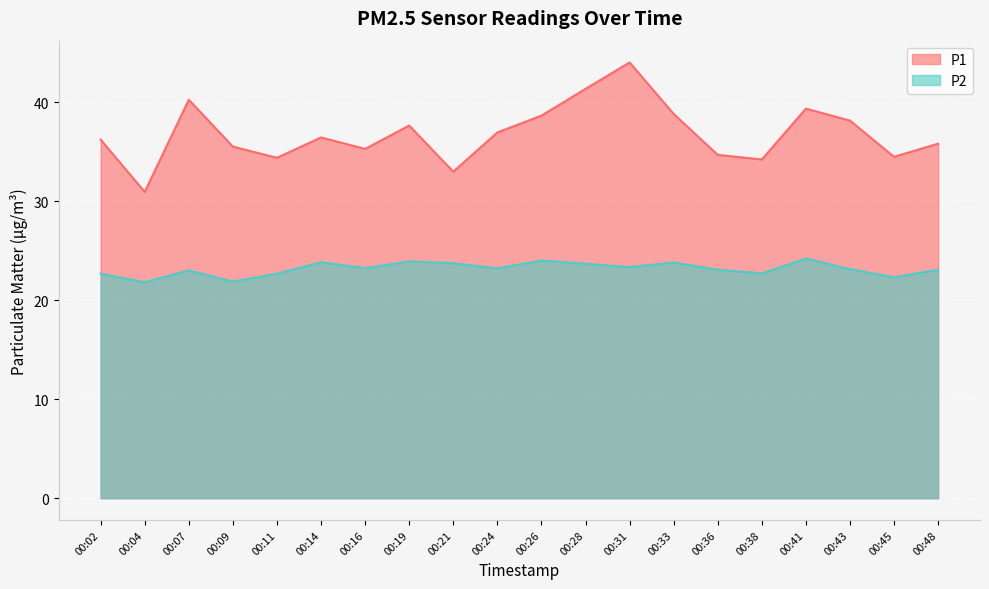

What is the difference between the P1 values at 00:43 and 00:31?

5.9